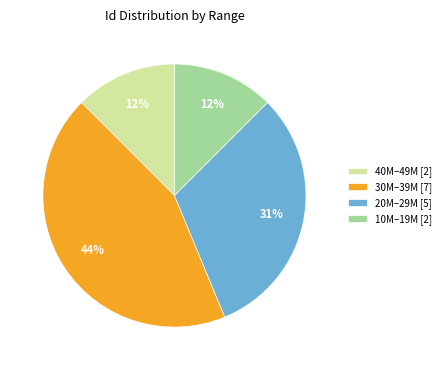

What is the ratio of the value at 40M–49M [2] to the value at 10M–19M [2]?

1.0